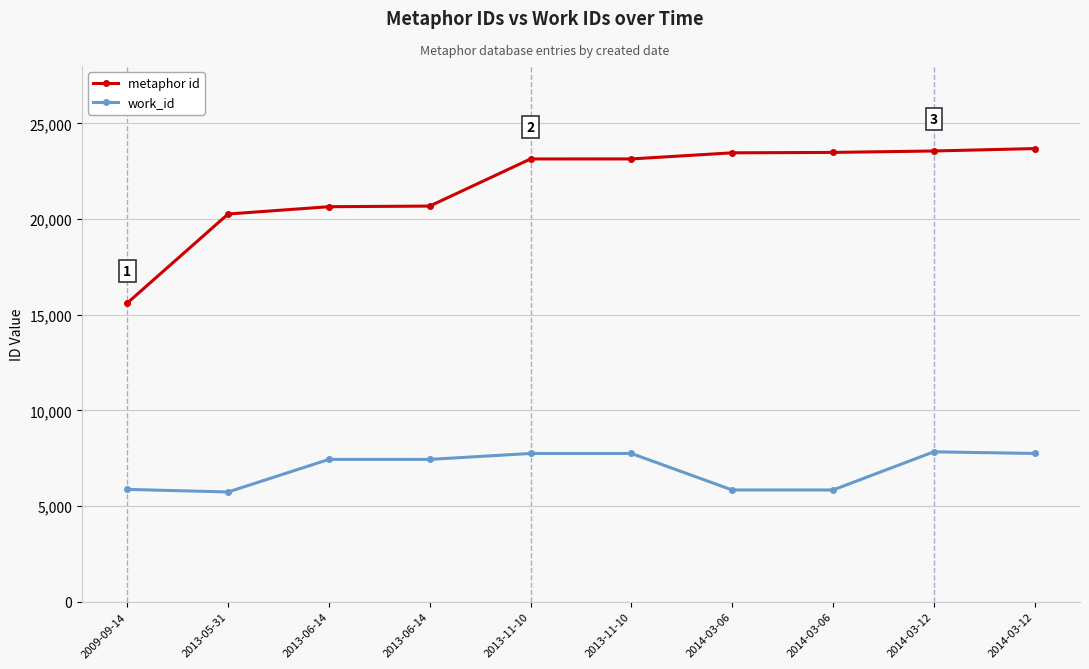

At which label does work_id first exceed 7439?

2013-11-10